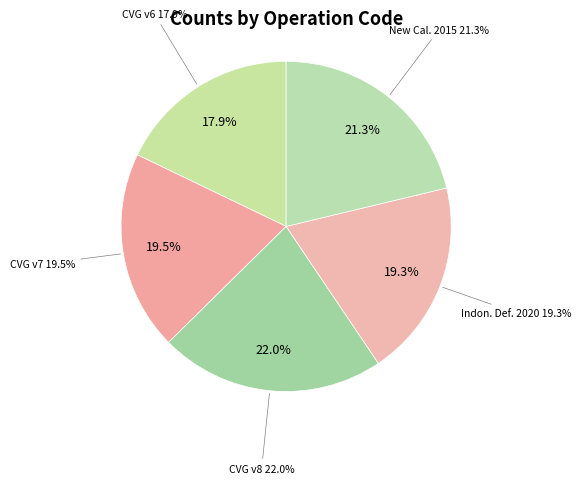

Combined, what portion of the pie is Indonesian Deformation Model 2020 and Canada velocity grid v7?

38.8%